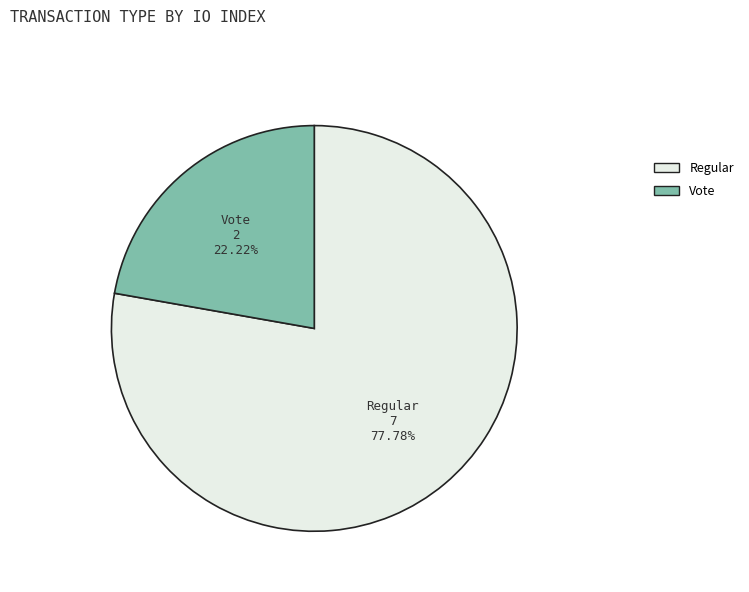

Combined, what portion of the pie is Regular and Vote?

100.0%